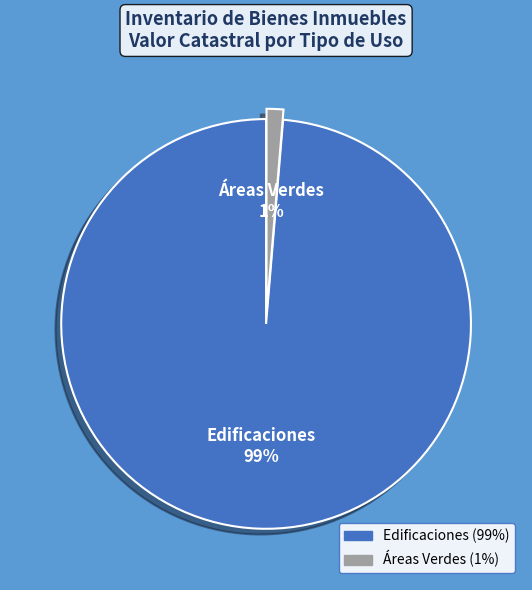

What is the smallest slice in the pie chart?

Áreas Verdes